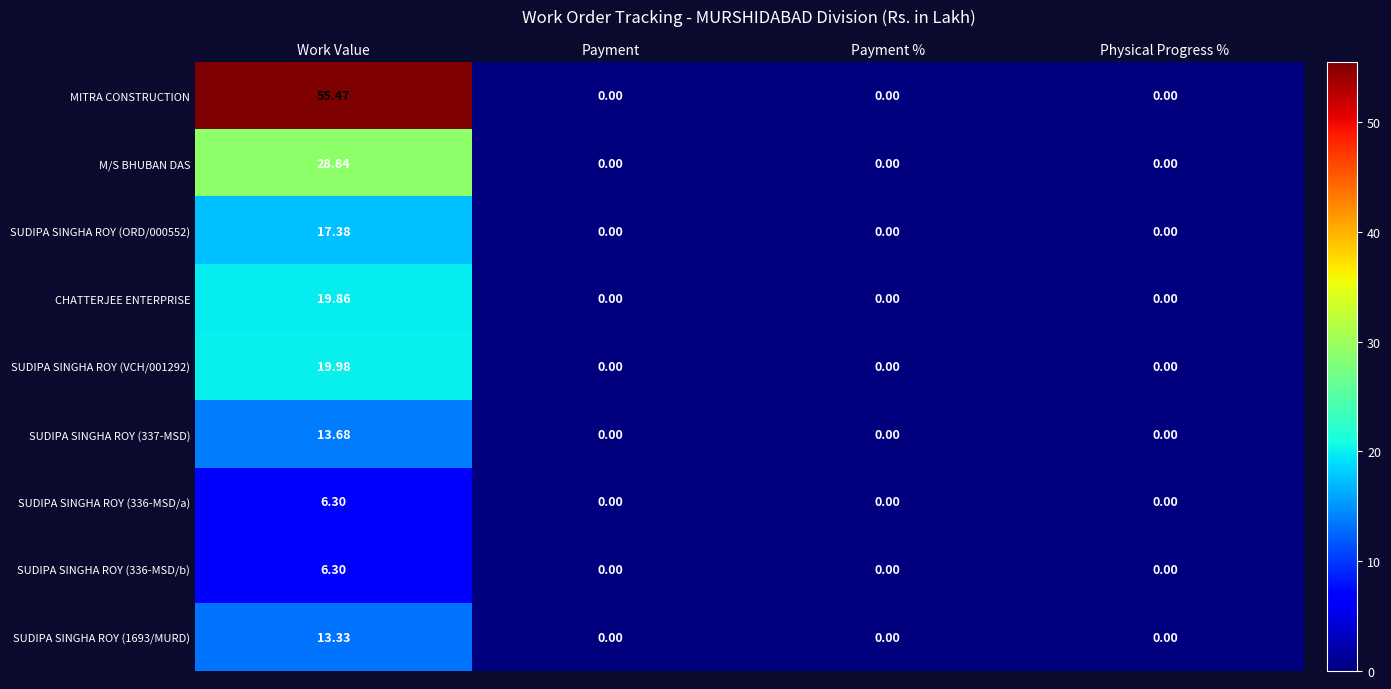

Which series has the largest total across all categories?

MITRA CONSTRUCTION